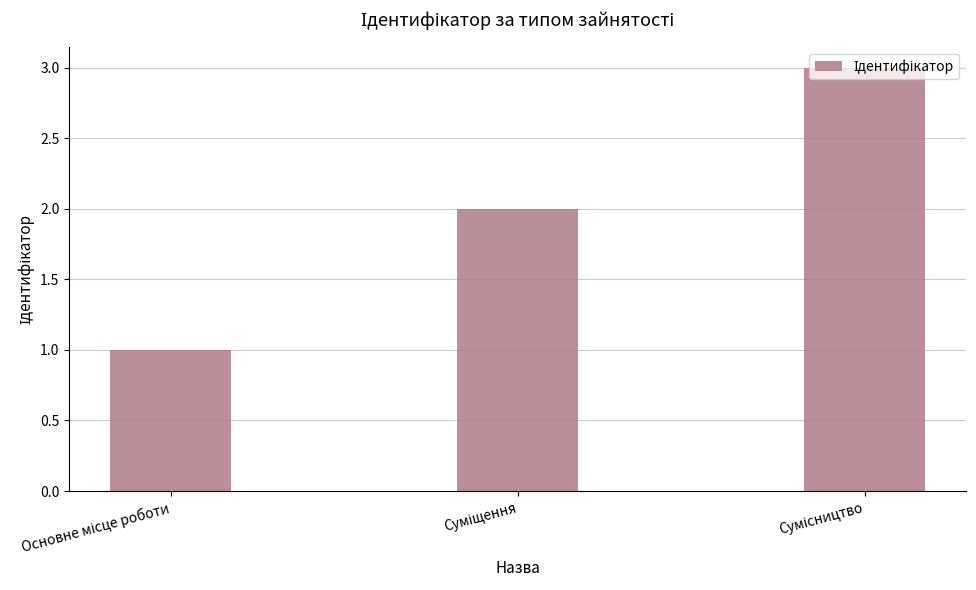

What is the maximum value shown in the chart?

3